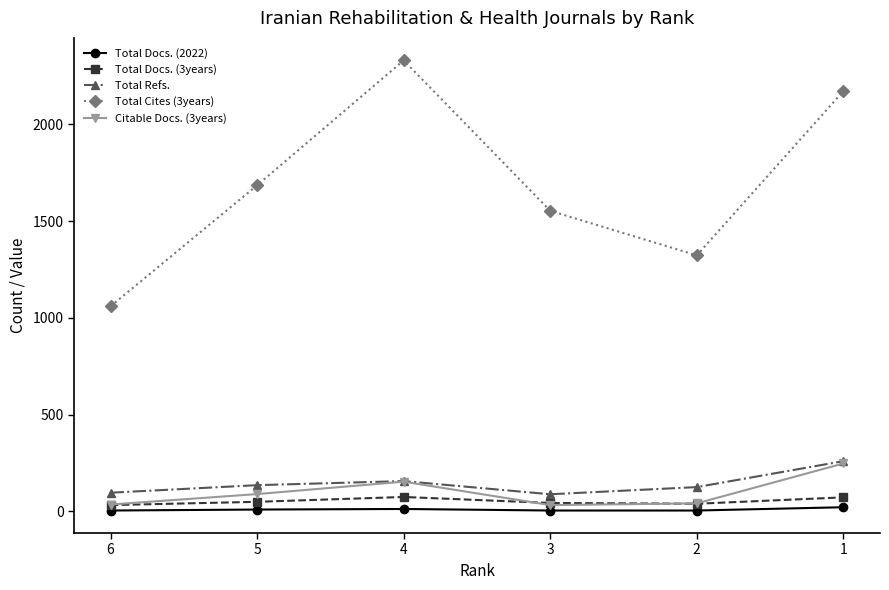

The Citable Docs. (3years) series shows 18 at 6. True or false?

False